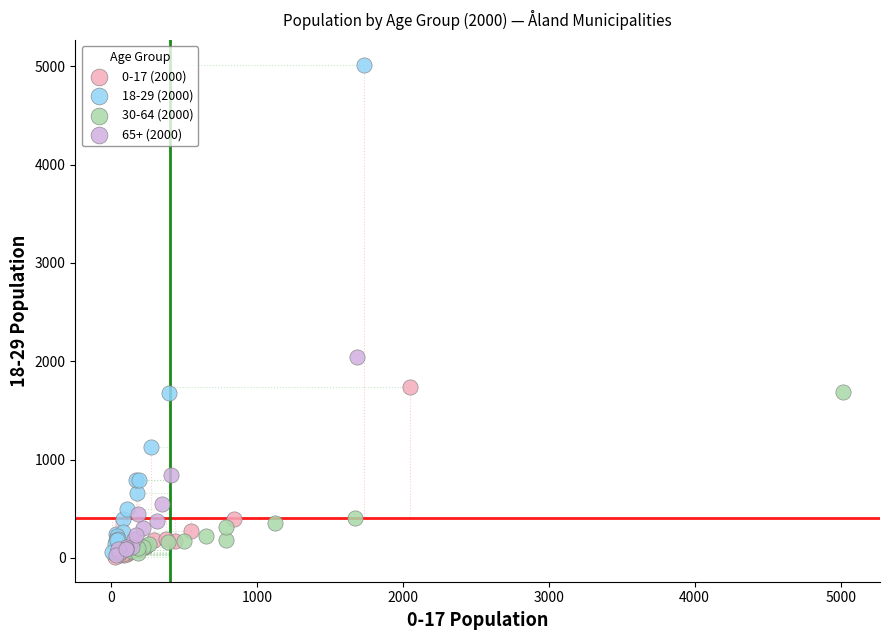

Which series contains the highest Y value?

18-29 (2000)